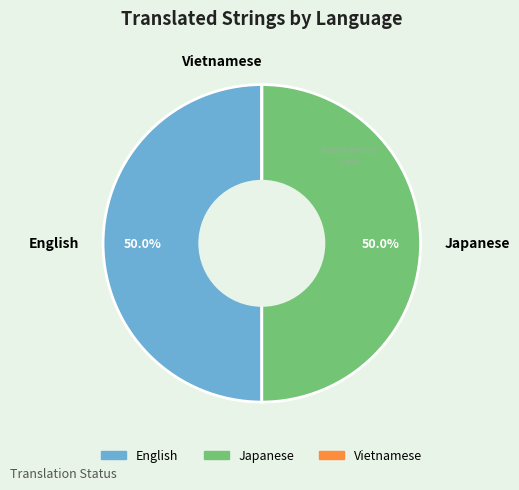

Is it true that English is 41% of the pie?

False